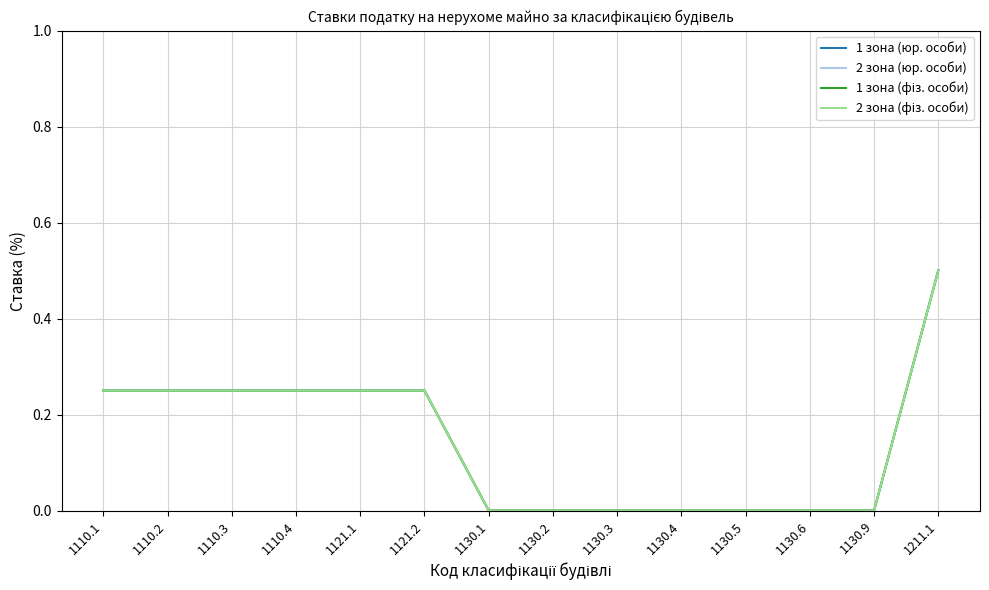

Does the chart display data point markers on the line(s)?

No